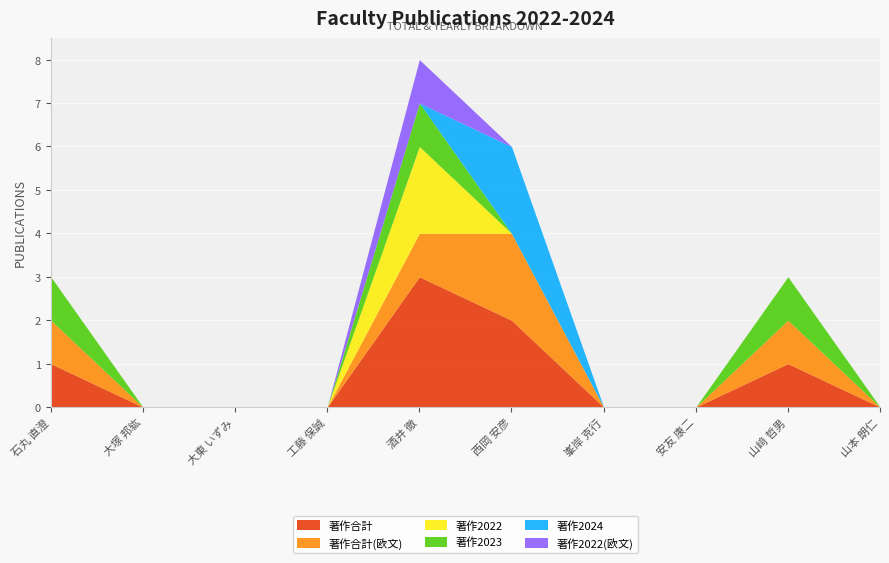

What is the total value across all series at 西岡 安彦?

6